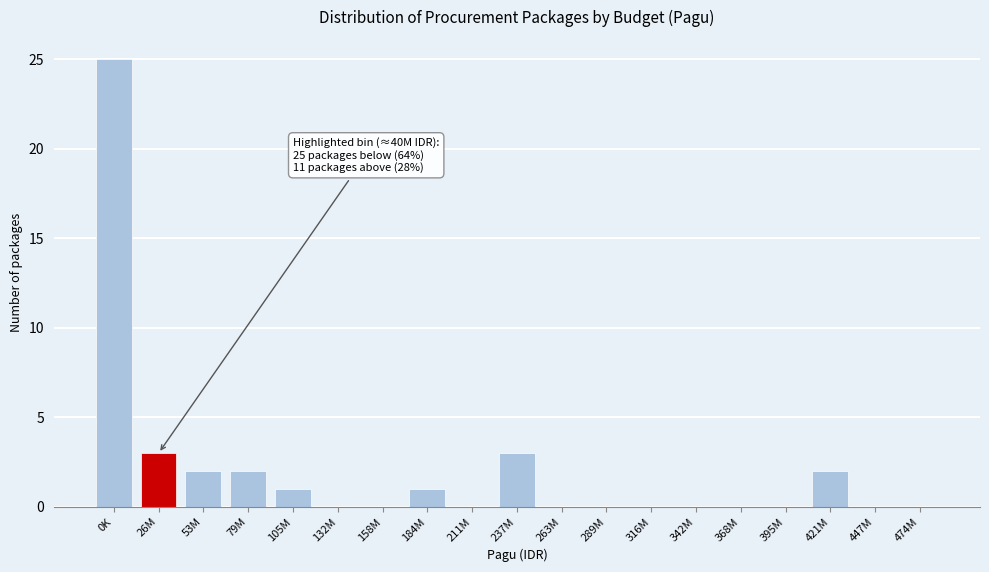

Reading left to right, what are all the values shown in this chart?

0K=25	26M=3	53M=2	79M=2	105M=1	132M=0	158M=0	184M=1	211M=0	237M=3	263M=0	289M=0	316M=0	342M=0	368M=0	395M=0	421M=2	447M=0	474M=0